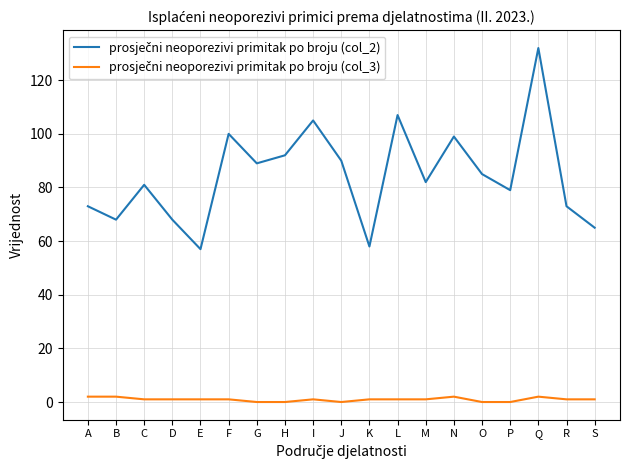

What is the greatest value displayed?

132